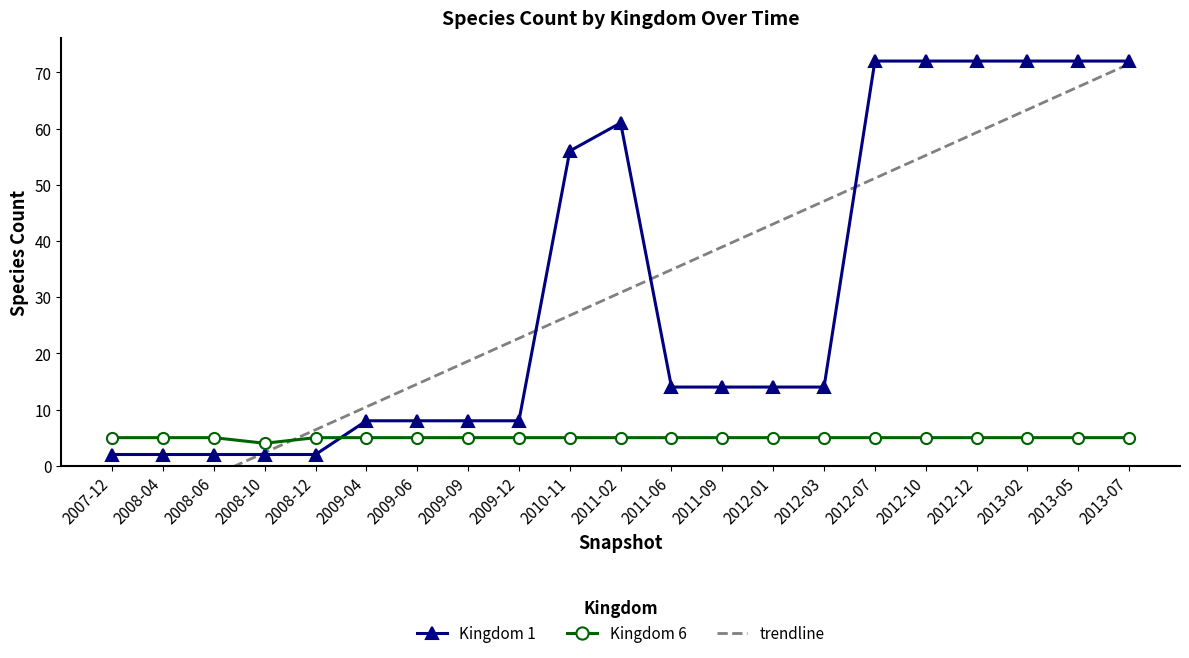

The Kingdom 1 series shows 3.6 at 2008-10. True or false?

False